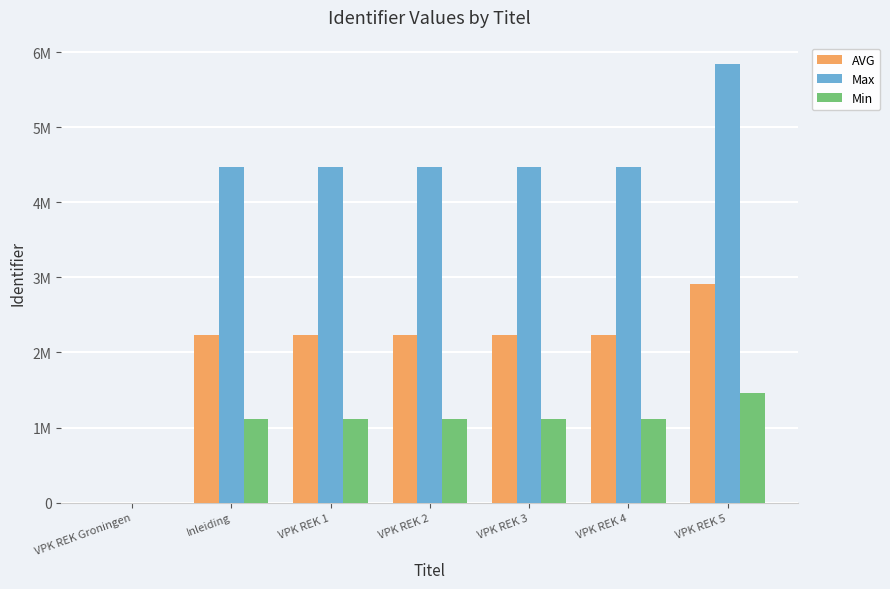

Reading left to right, what are all the values shown in this chart?

AVG: VPK REK Groningen=0.0	Inleiding=2236666.0	VPK REK 1=2236666.5	VPK REK 2=2237843.5	VPK REK 3=2236667.5	VPK REK 4=2236844.5	VPK REK 5=2918143.0
Max: VPK REK Groningen=0.0	Inleiding=4473332.0	VPK REK 1=4473333.0	VPK REK 2=4475687.0	VPK REK 3=4473335.0	VPK REK 4=4473689.0	VPK REK 5=5836286.0
Min: VPK REK Groningen=0.0	Inleiding=1118333.0	VPK REK 1=1118333.2	VPK REK 2=1118921.8	VPK REK 3=1118333.8	VPK REK 4=1118422.2	VPK REK 5=1459071.5